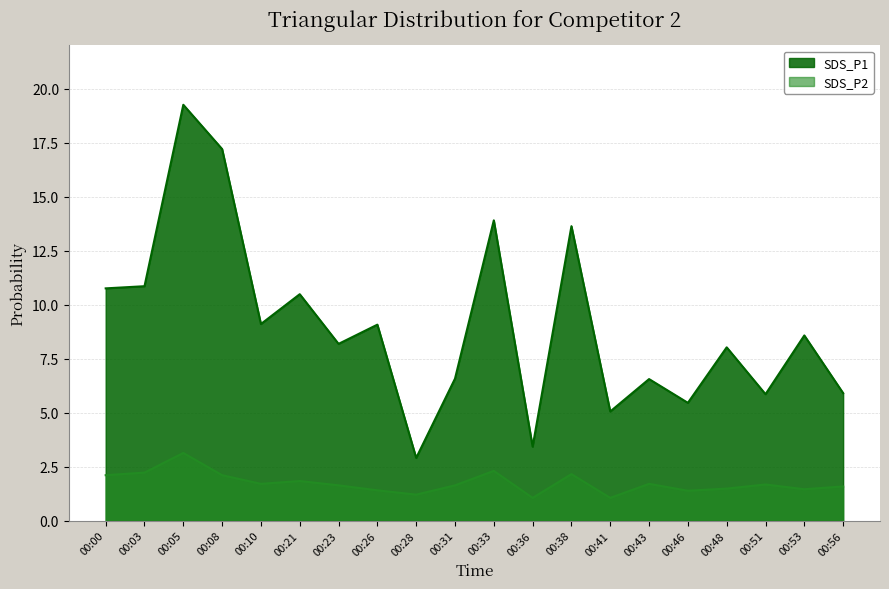

Is the value of SDS_P2 at 00:53 greater than the value of SDS_P1 at 00:51?

No